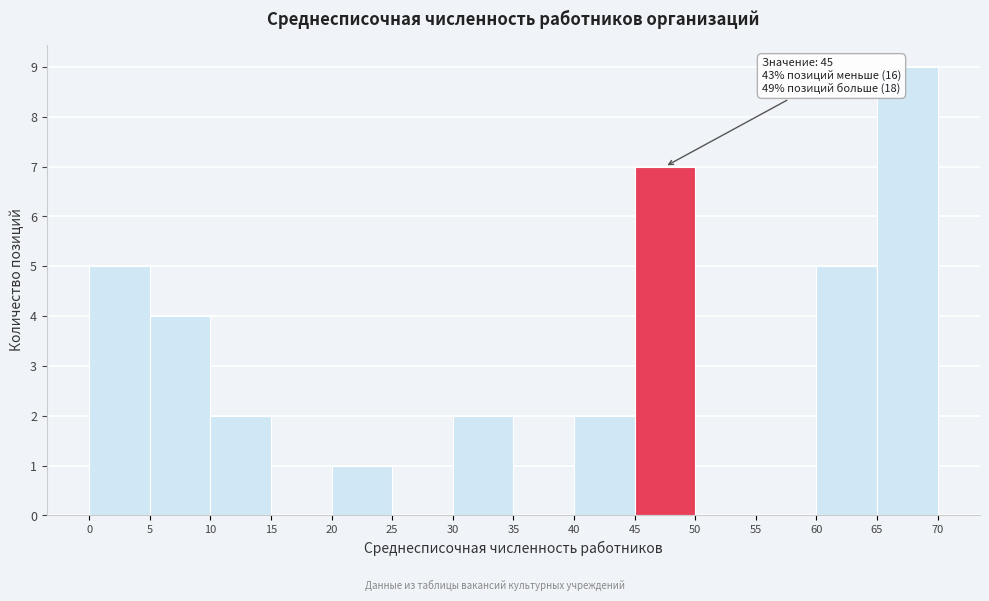

Which range on the x-axis has the tallest bar?

65 to 70